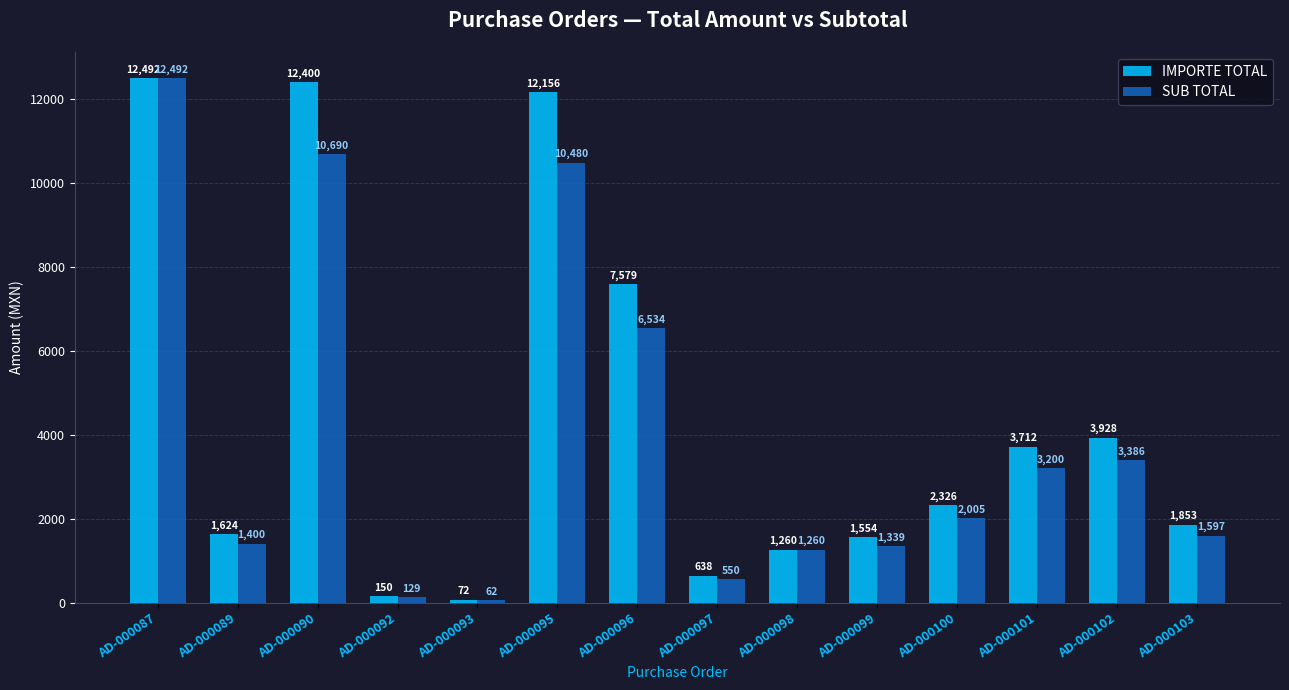

How many bars are there in each group?

2